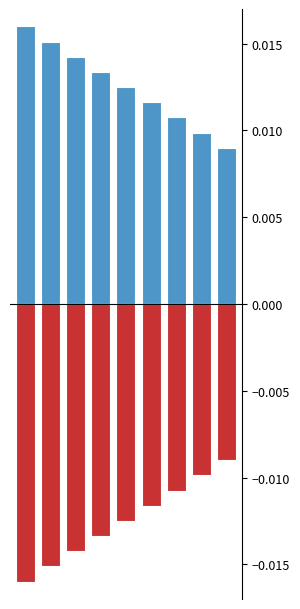

Are the bars horizontal?

No